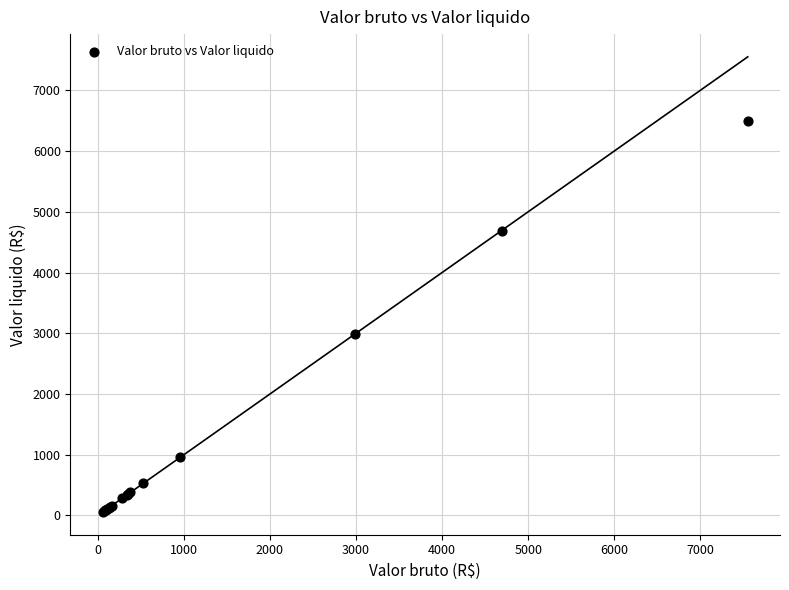

What Y value in the scatter plot is closest to 3275?

2983.5